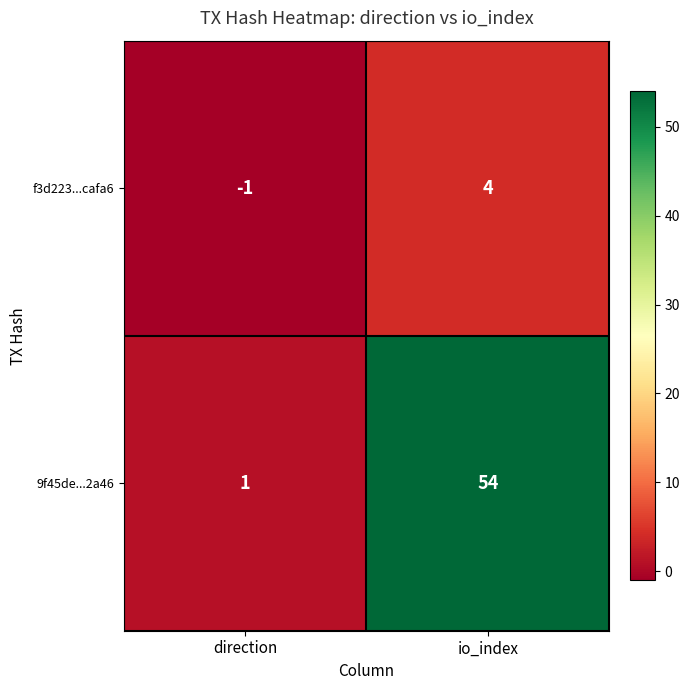

List the series in order of their peak value, highest first.

9f45de...2a46, f3d223...cafa6